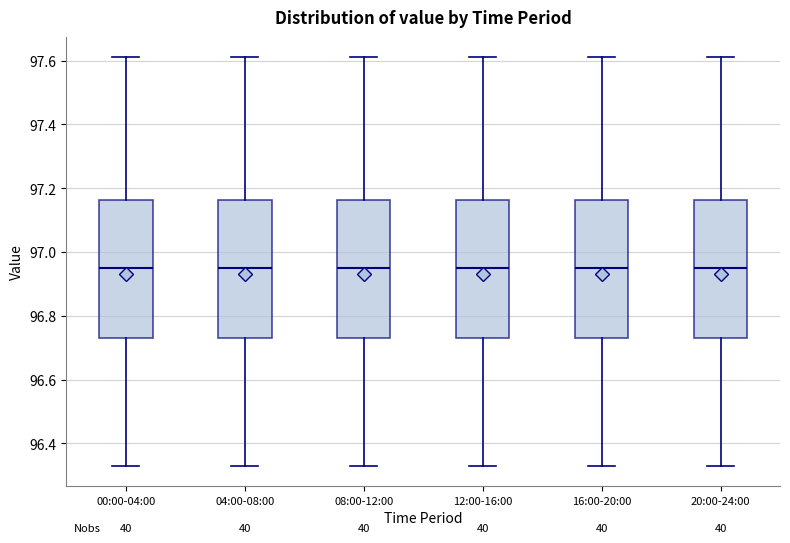

Where does the median line of the box for 00:00-04:00 sit on the y-axis? The values are not printed on the chart, so give them approximately, as read against the axis.

96.96